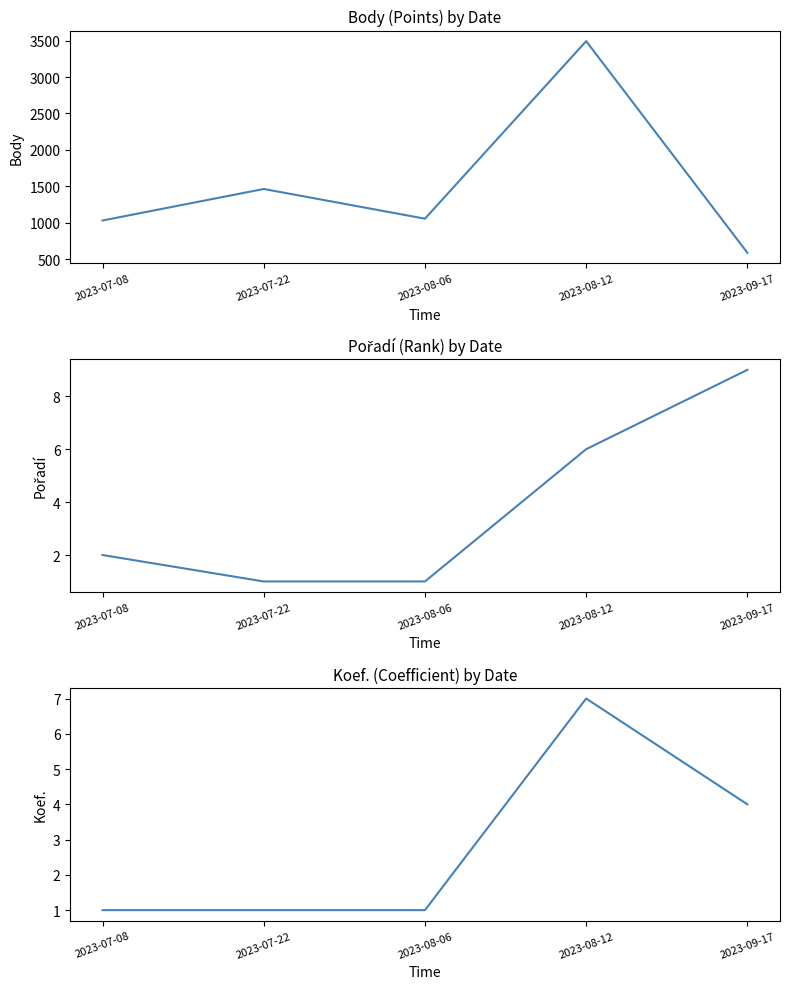

Rank the series at 2023-08-12 from highest to lowest value.

Body, Koef., Pořadí